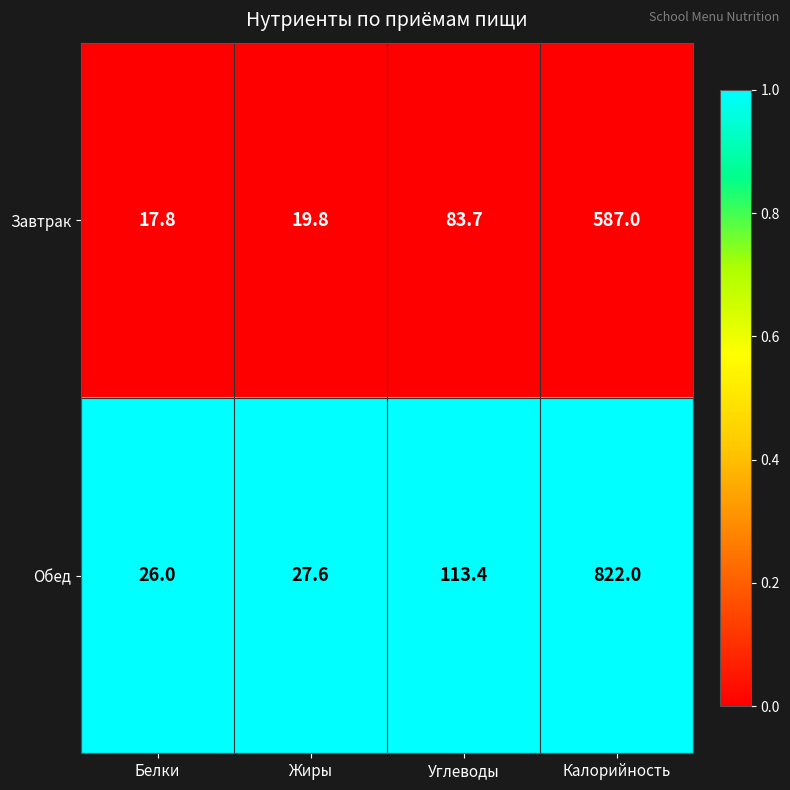

At which label does Обед first exceed 113?

Углеводы